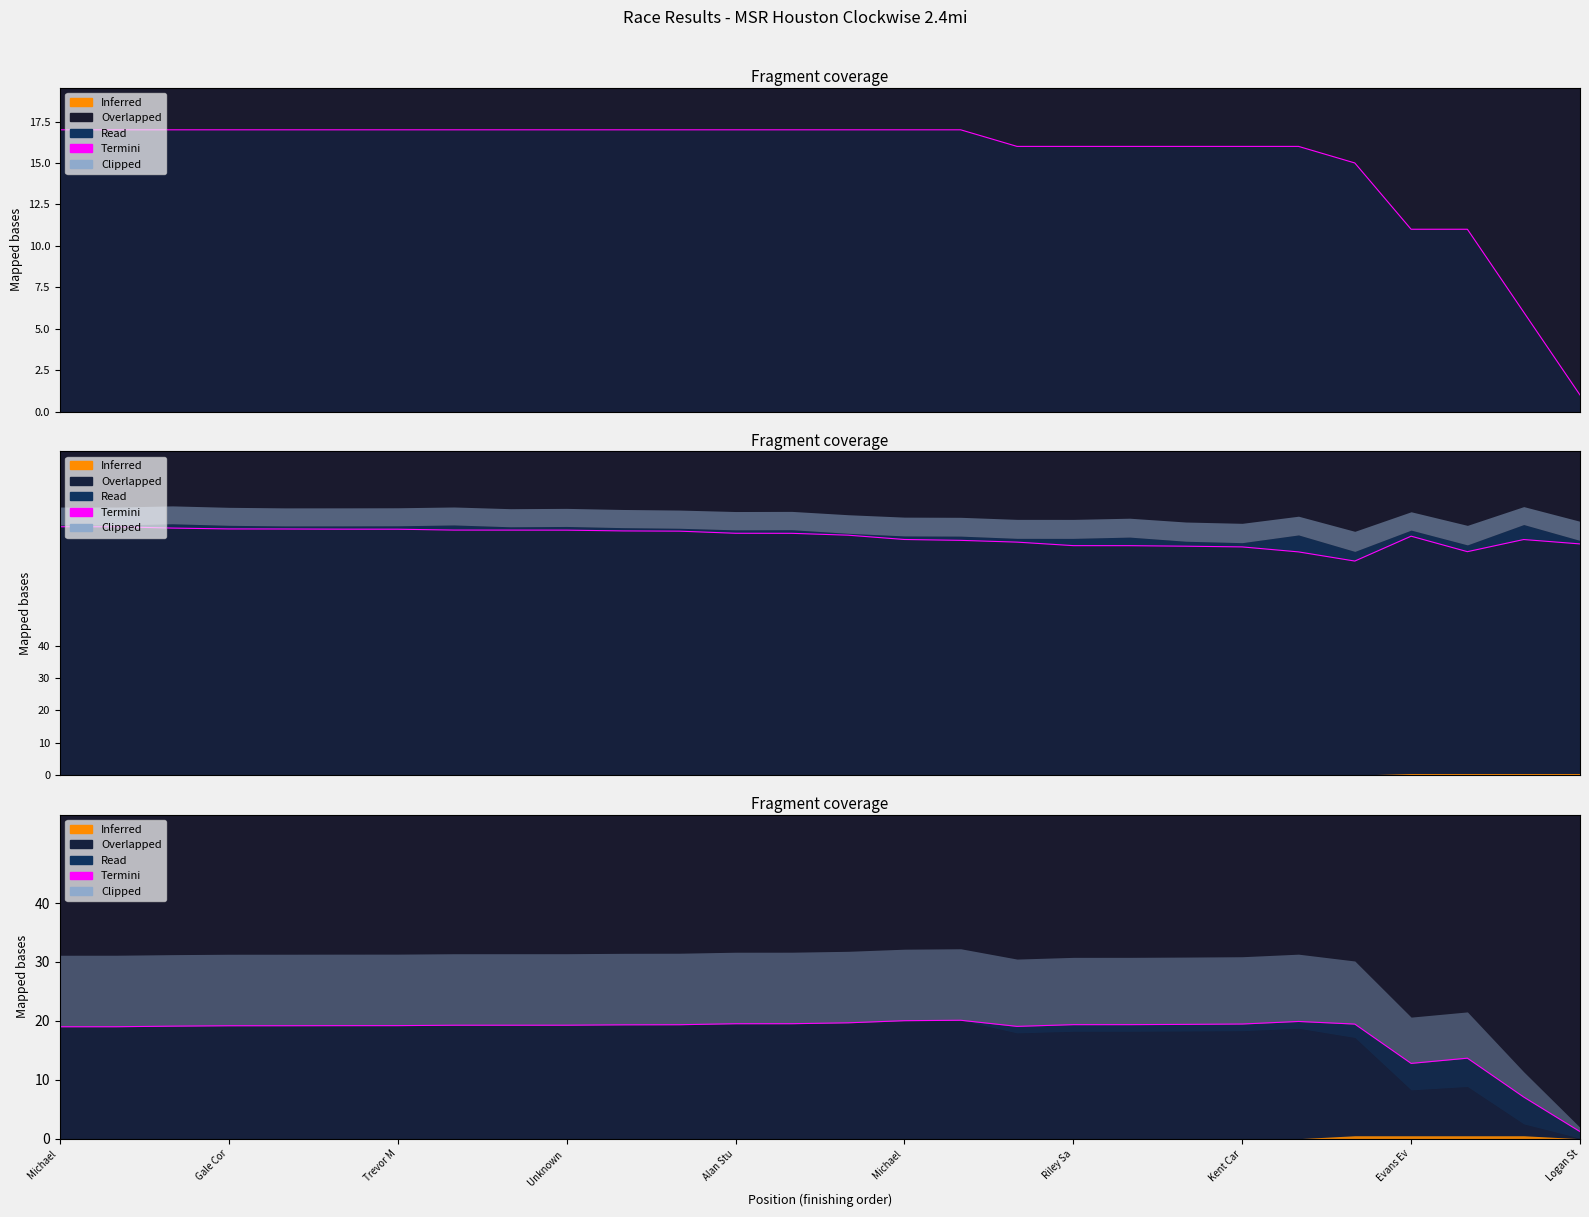

Does the chart display data point markers on the line(s)?

No